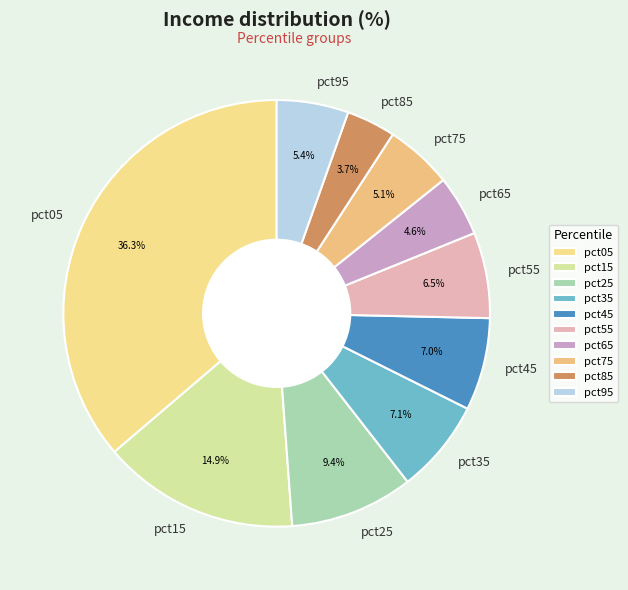

Combined, what portion of the pie is pct85 and pct35?

10.8%